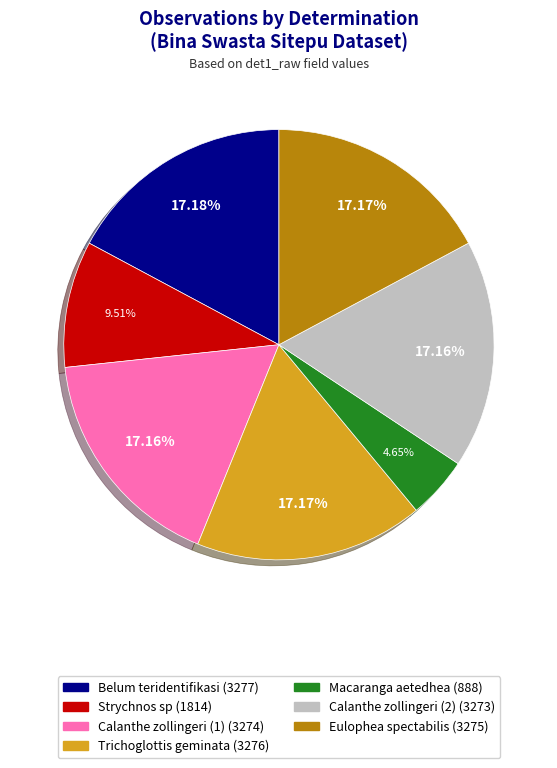

Approximately how many times larger is the value at Macaranga aetedhea compared to Calanthe zollingeri (2)?

0.3